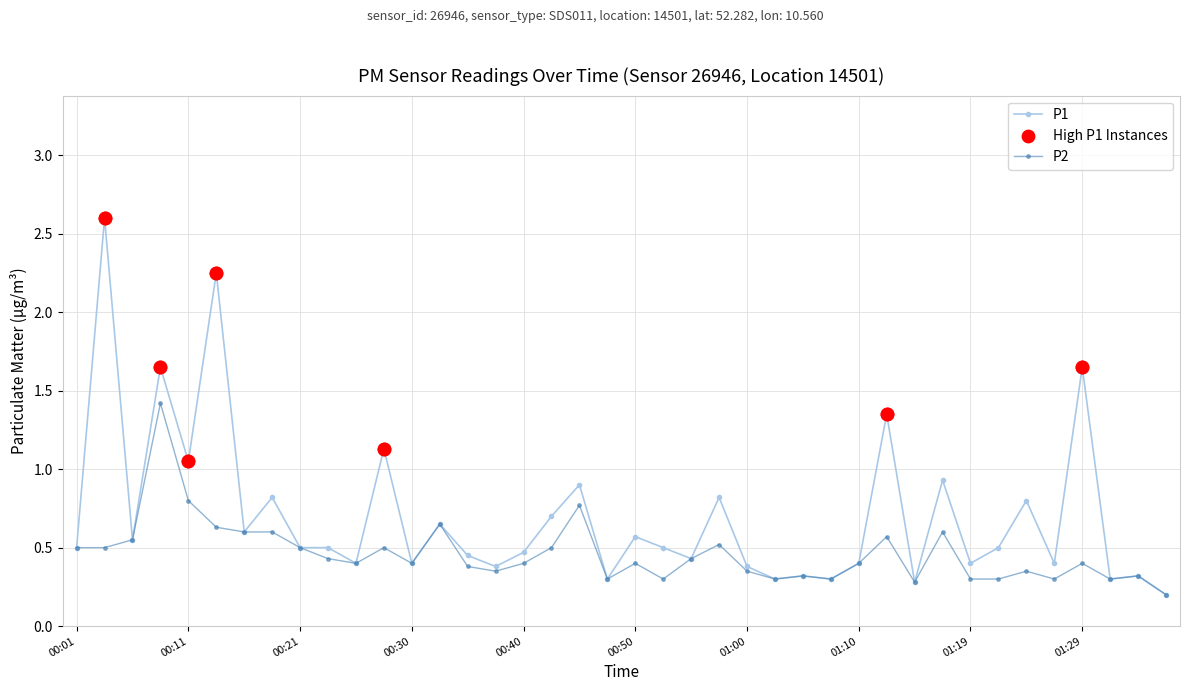

Which series has the largest range (max minus min)?

P1